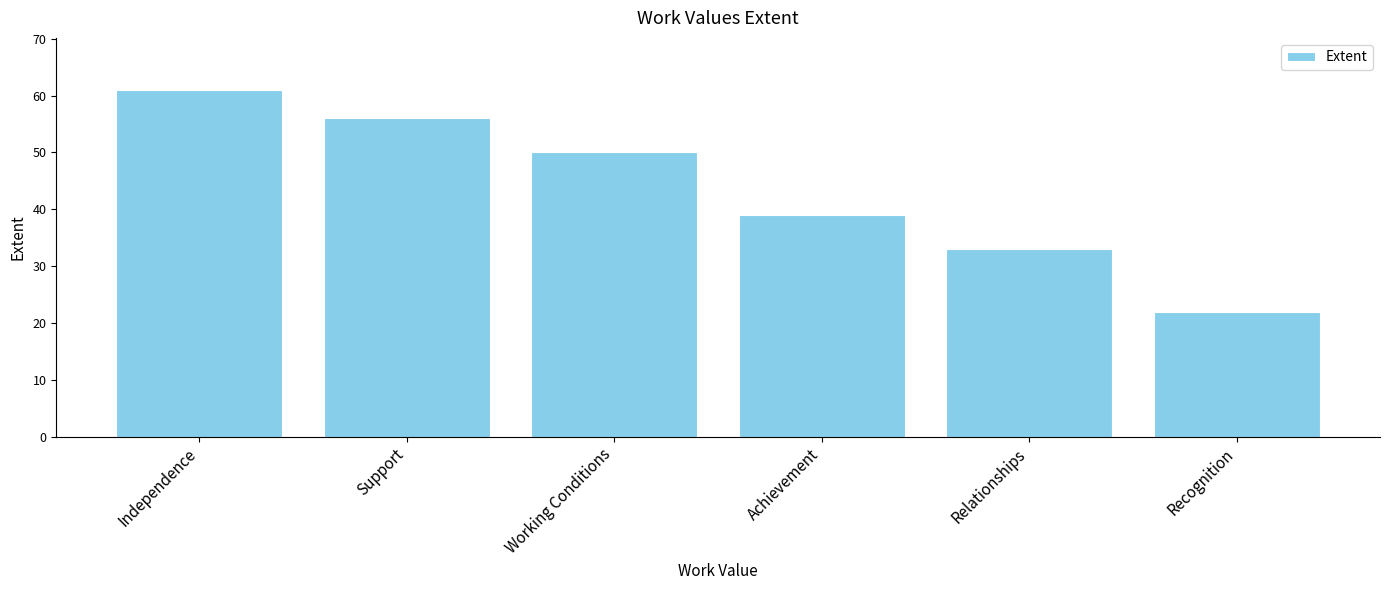

Approximately how many times larger is the value at Independence compared to Recognition?

2.8